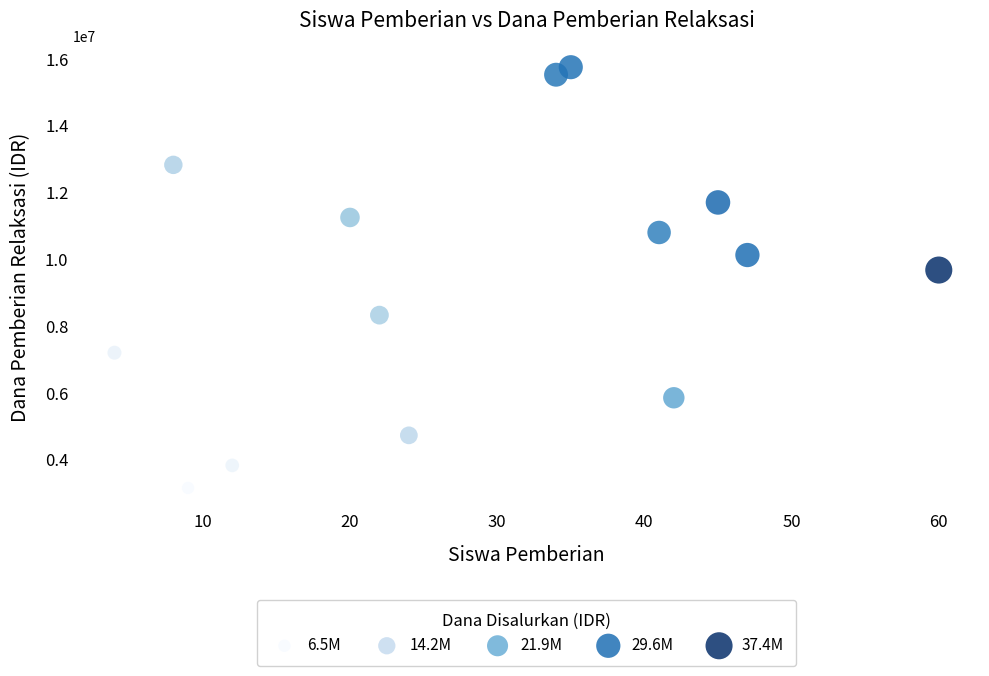

What is the range of Y values (max minus min)?

12600000